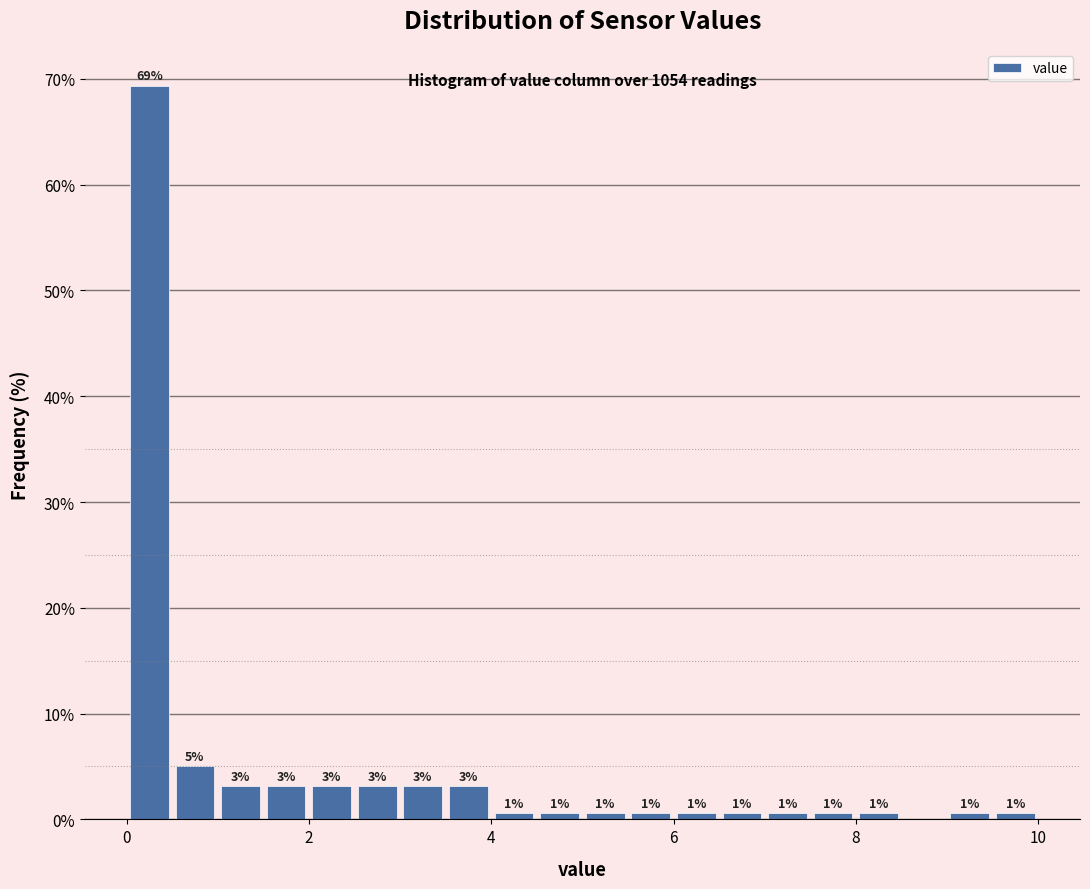

Read against the x-axis, roughly where is the centre of the tallest bar?

0.2